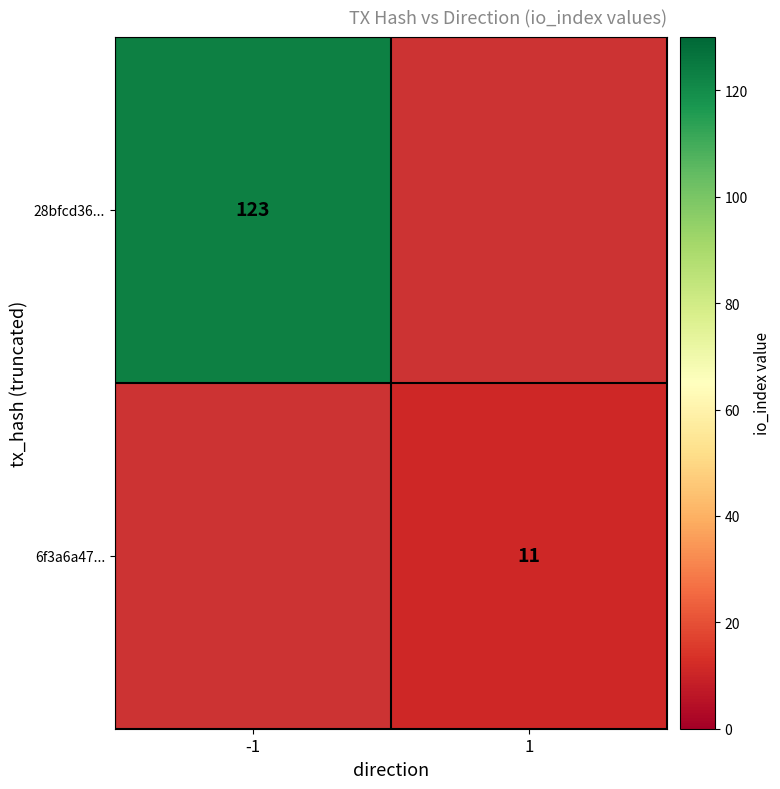

Is it true that 6f3a6a47... equals 15 at 1?

False